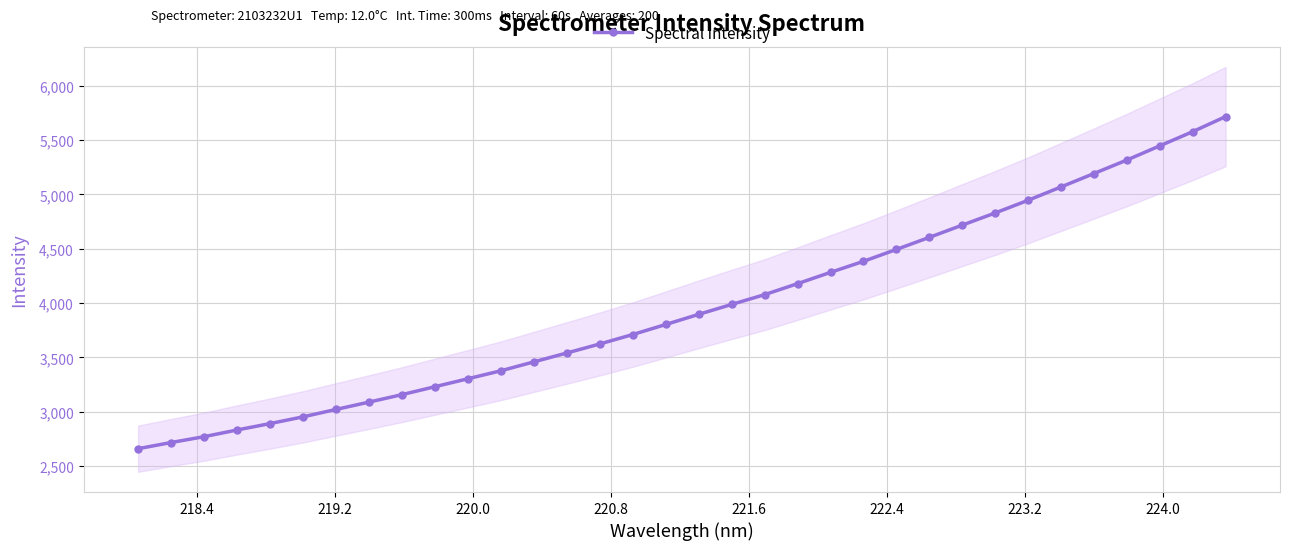

How many lines are shown in the chart?

1